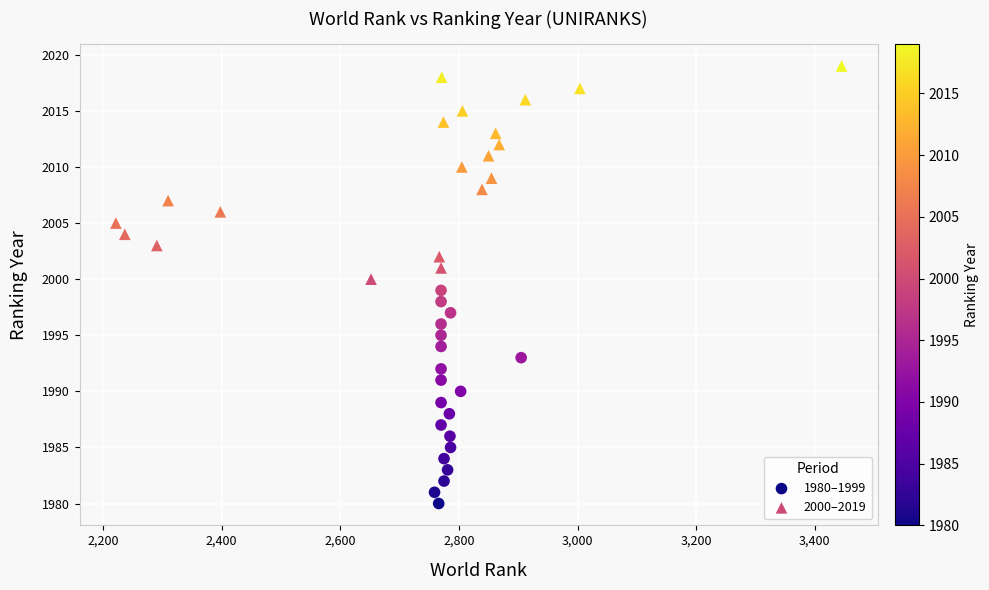

Which series contains the lowest Y value?

1980–1999